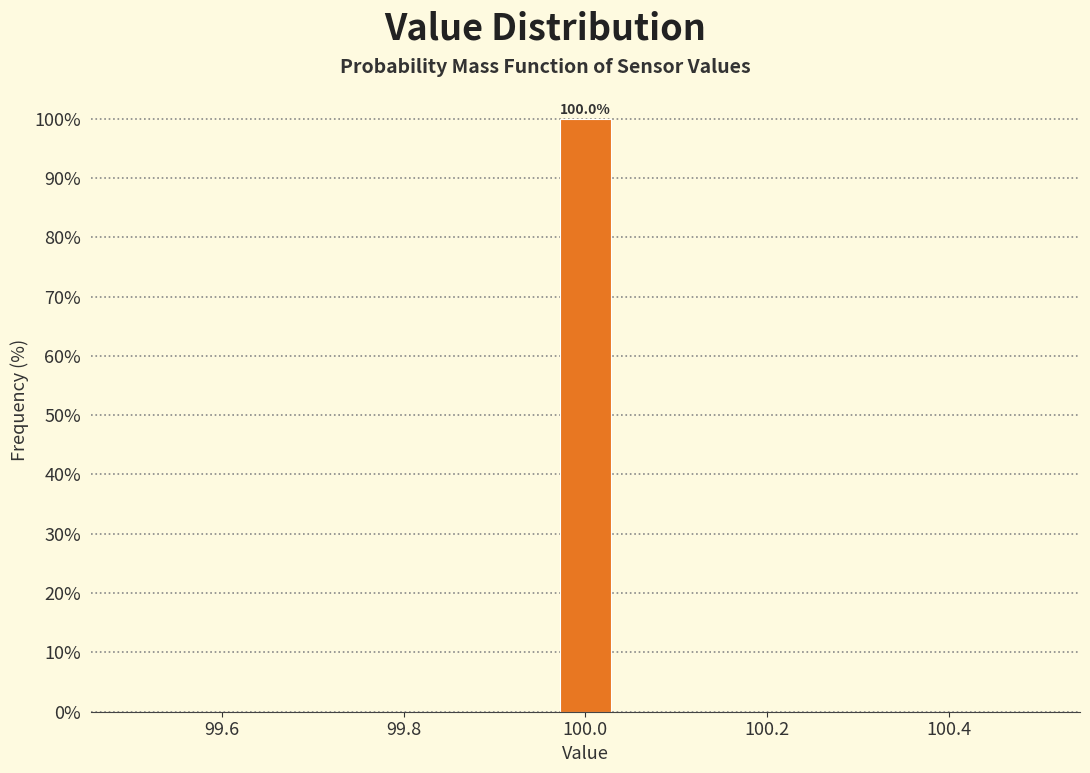

Around what value on the x-axis is the tallest bar? Give the approximate position of its centre, as read against the axis.

100.00